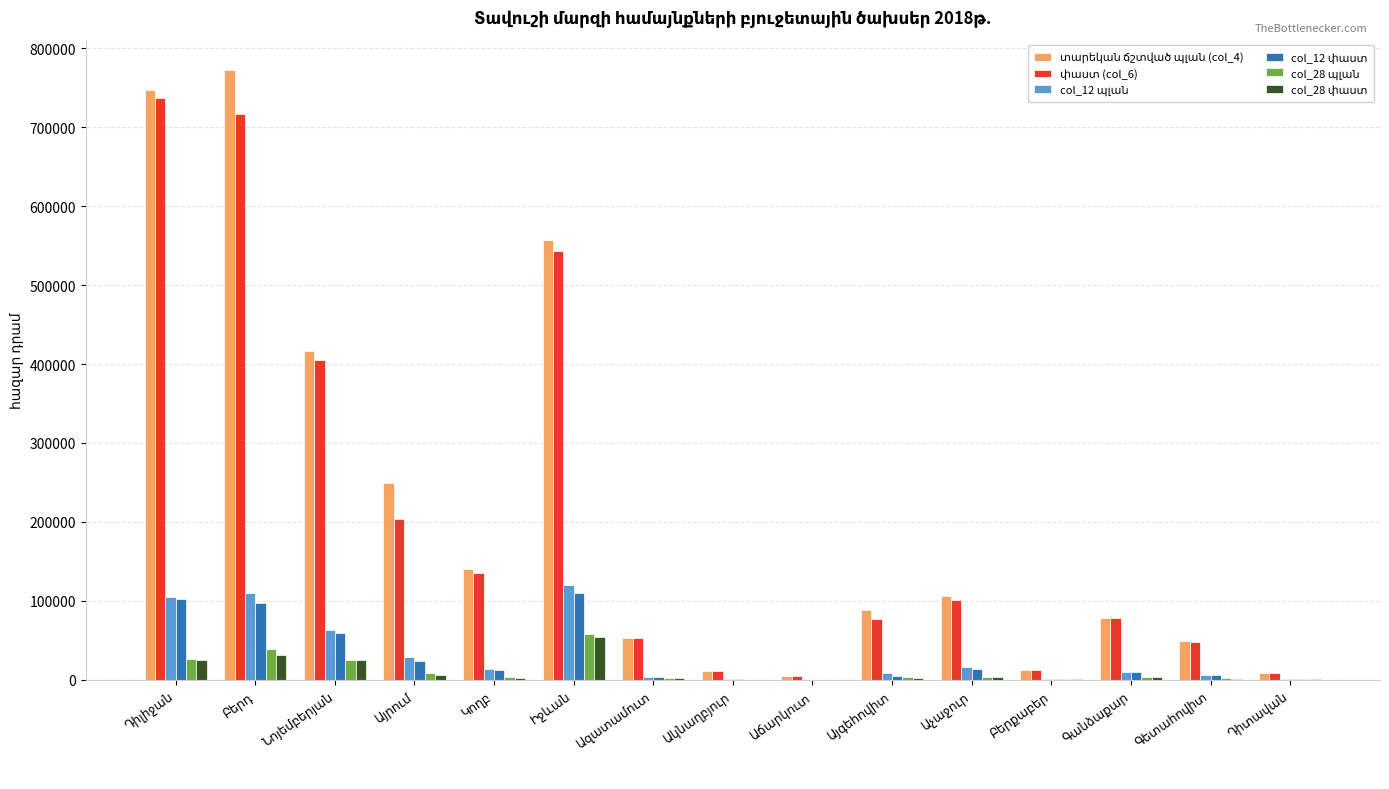

What is the greatest value displayed?

772273.3